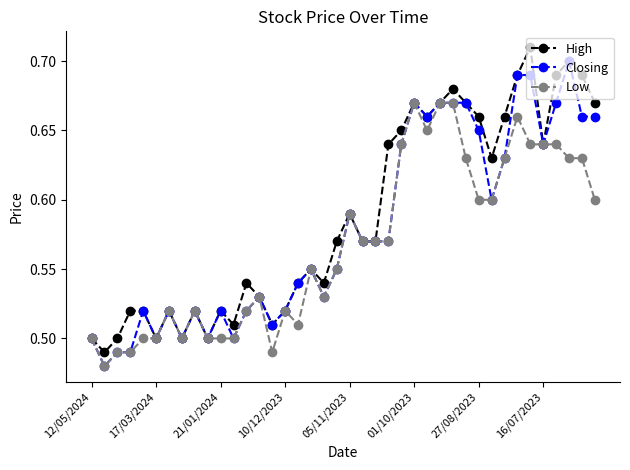

How many lines are shown in the chart?

3